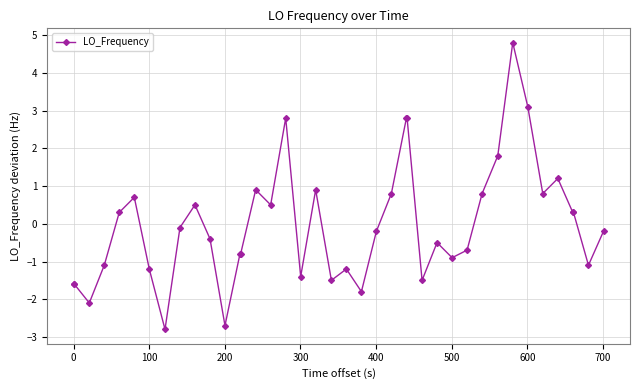

What is the difference between the maximum and minimum values?

7.6